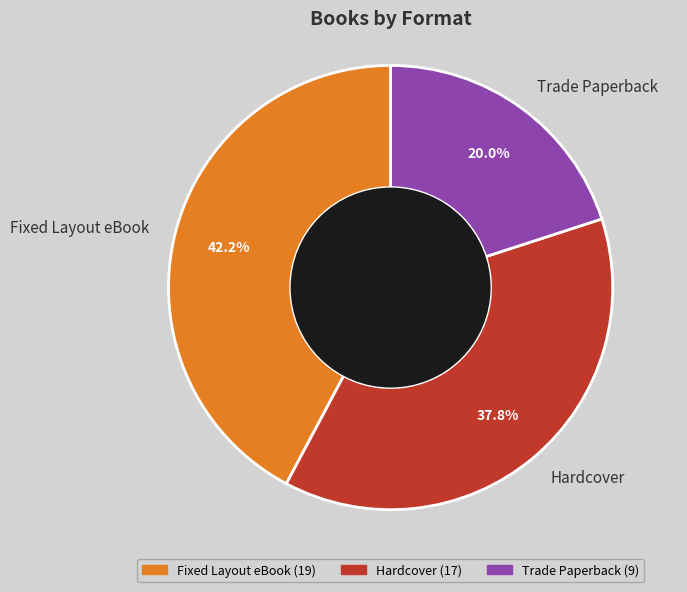

True or false: Fixed Layout eBook accounts for 34% of the total.

False